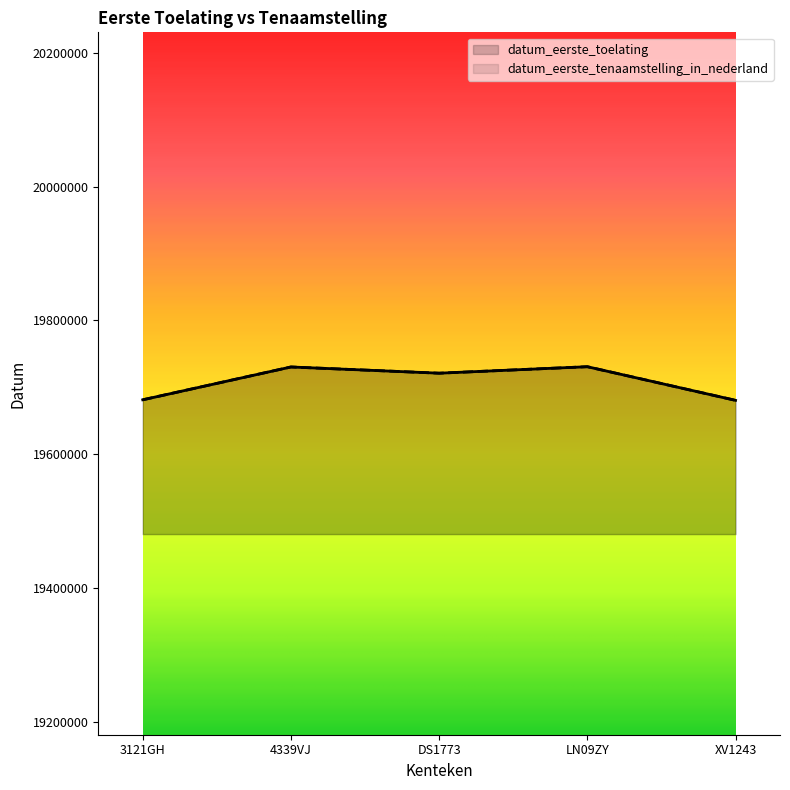

How many lines are shown in the chart?

2